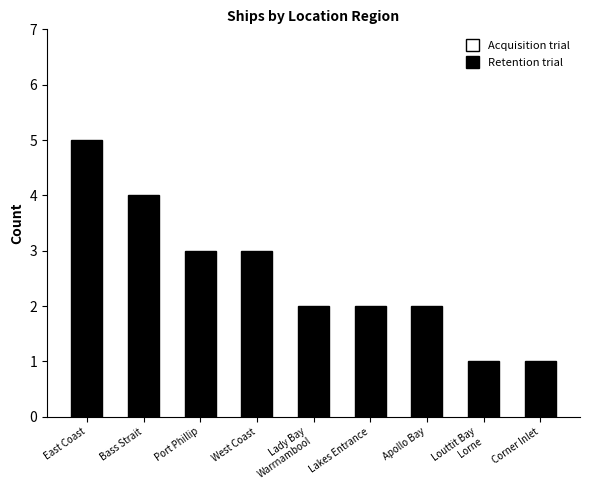

True or false: the data shows 4 at Lakes Entrance.

False